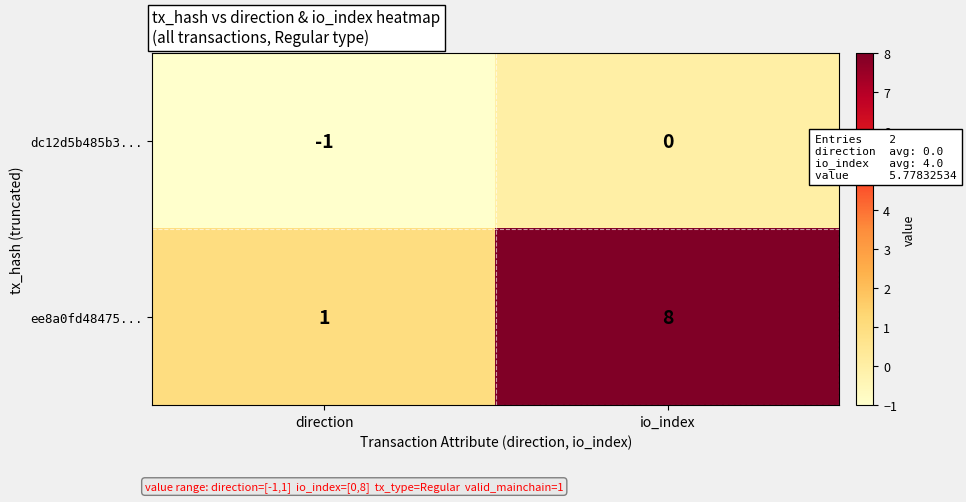

Reading left to right, extract all data points from this chart.

dc12d5b485b3...: direction=-1	io_index=0
ee8a0fd48475...: direction=1	io_index=8